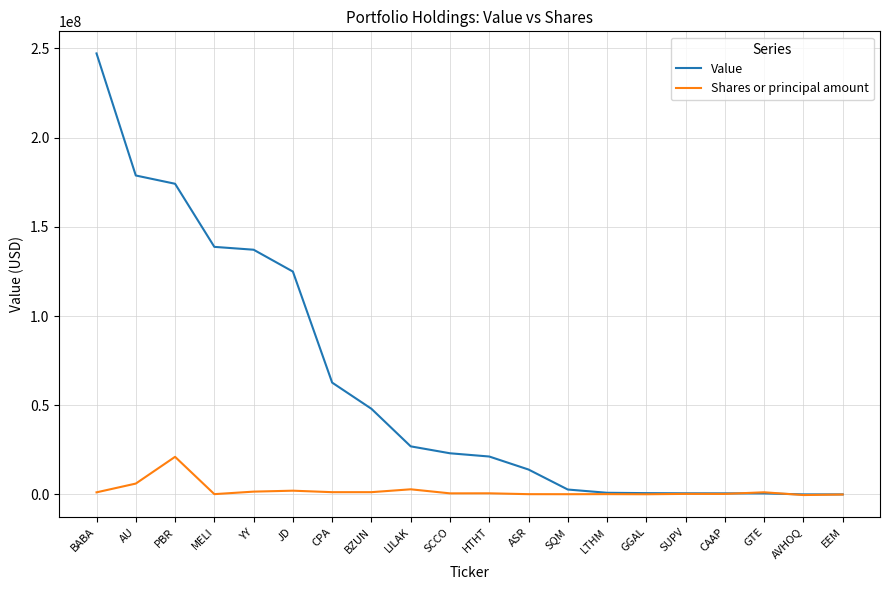

Is it true that Value equals 43949532 at LILAK?

False